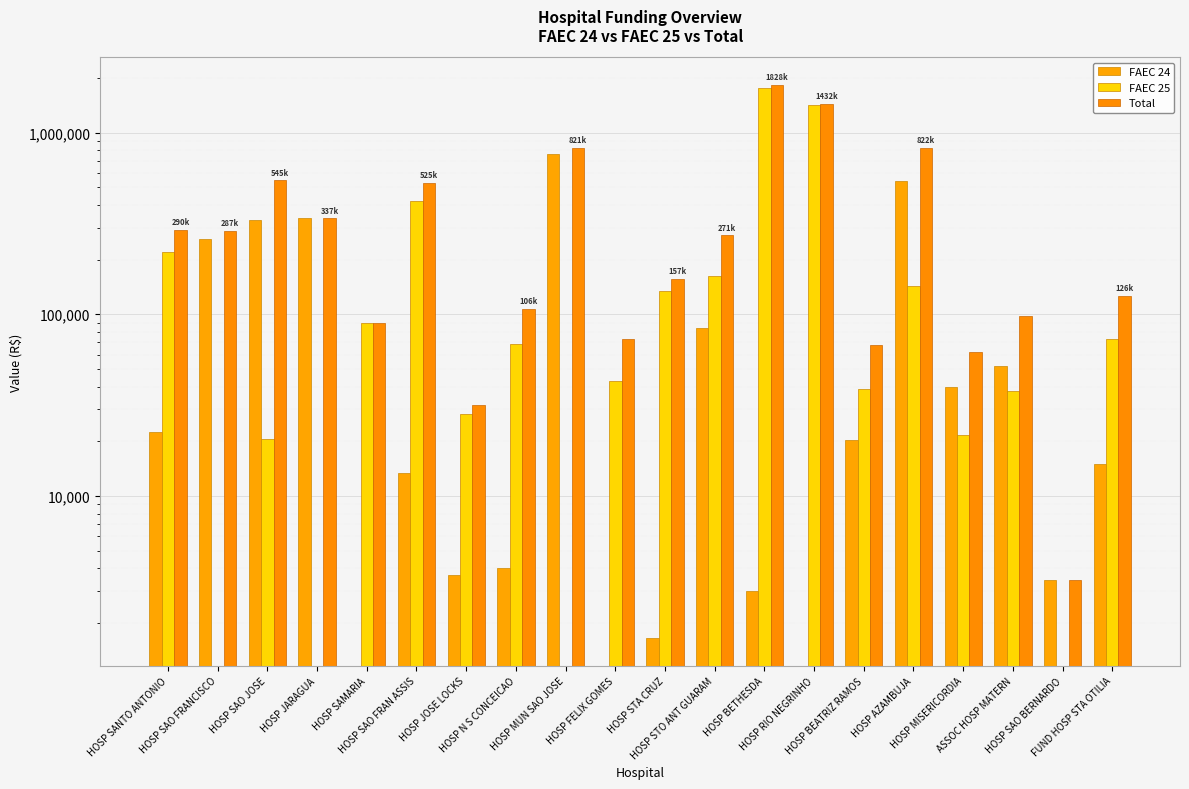

How many groups of bars are there?

20